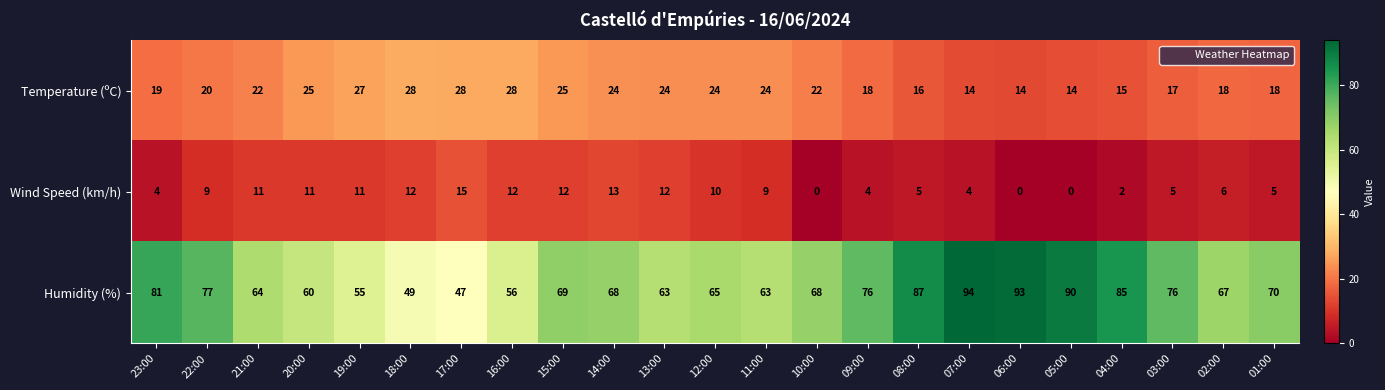

What is the difference between the maximum and minimum values in the Wind Speed (km/h) series?

15